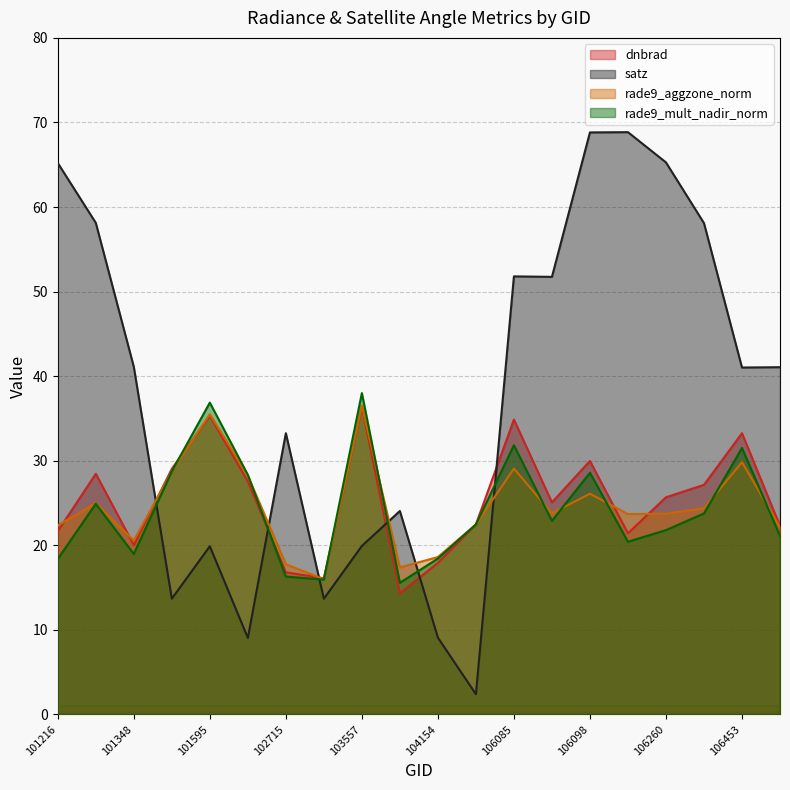

True or false: rade9_mult_nadir_norm and rade9_aggzone_norm cross at least once.

True